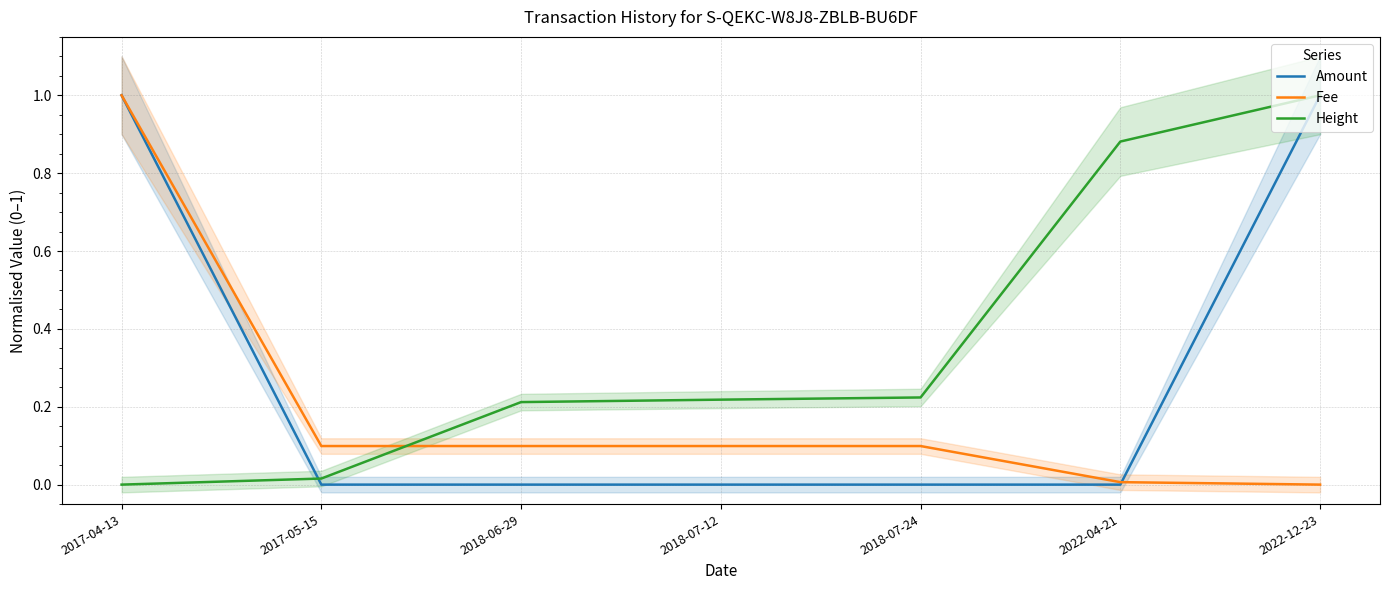

True or false: Height has more than 0 interior local peaks.

False